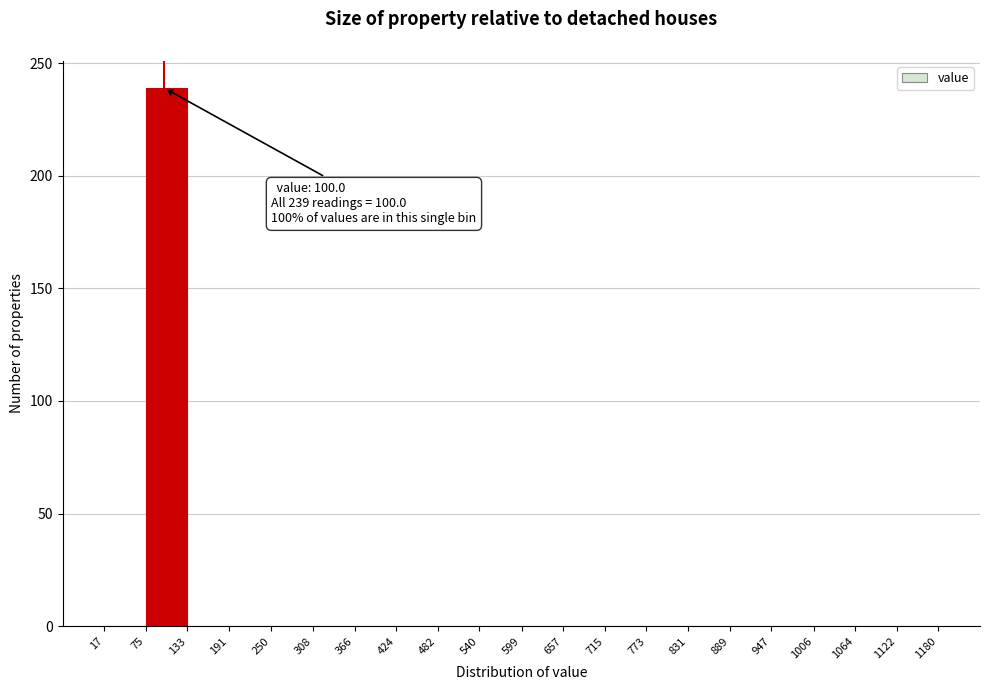

Which range on the x-axis has the tallest bar?

75 to 133